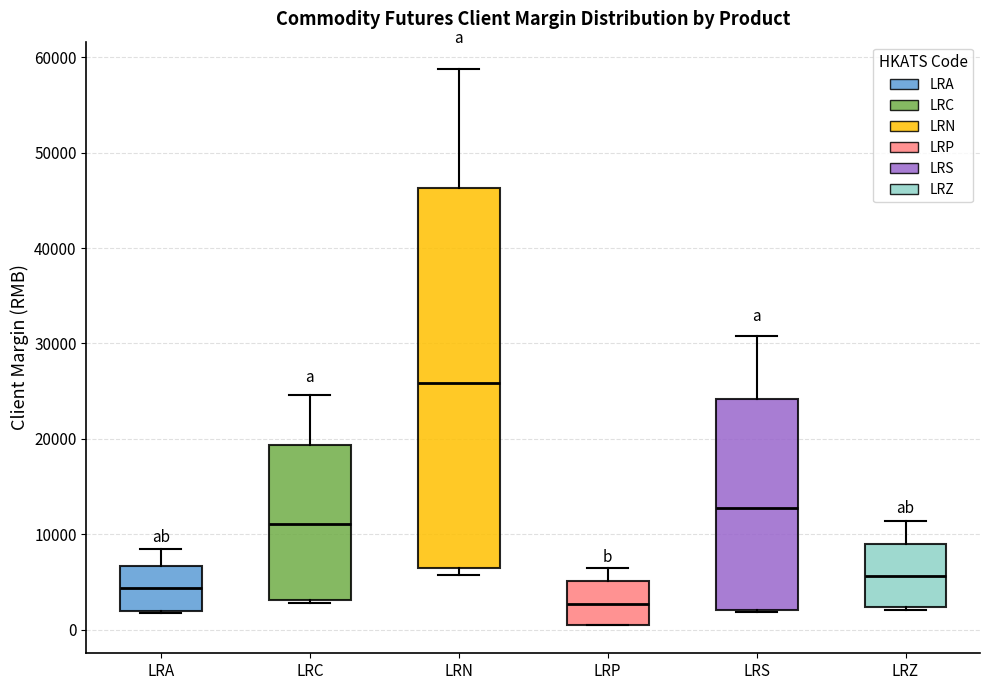

Reading left to right, transcribe this box plot: for each box, give where its median line is, the range the box spans, and where its two whiskers end, as read against the y-axis. The values are not printed on the chart, so give them approximately, as read against the axis.

LRA: median 4000, box 2000 to 7000, whiskers 2000 to 8000
LRC: median 11000, box 3000 to 19000, whiskers 3000 (just below the box's lower edge) to 25000
LRN: median 26000, box 6000 to 46000, whiskers 6000 (just below the box's lower edge) to 59000
LRP: median 3000, box 0 to 5000, whiskers 0 to 6000
LRS: median 13000, box 2000 to 24000, whiskers 2000 to 31000
LRZ: median 6000, box 2000 to 9000, whiskers 2000 to 11000